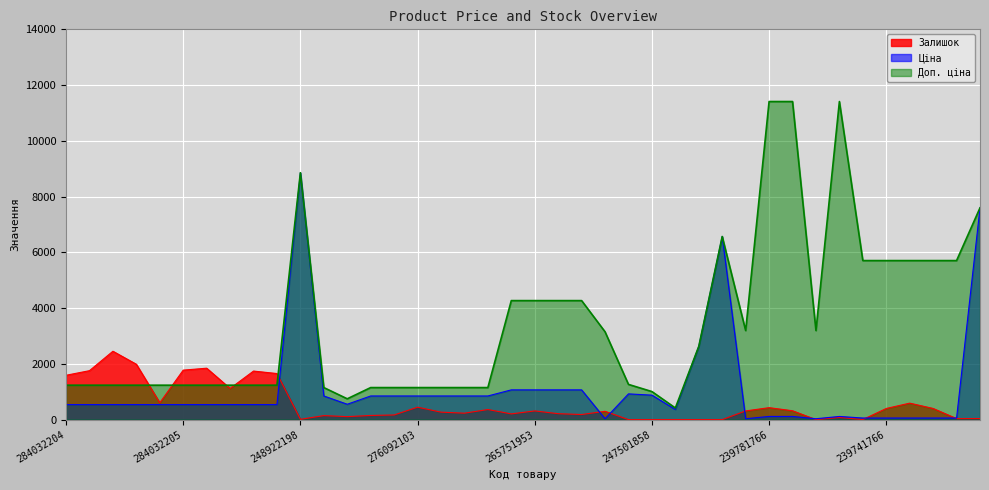

What is the value of the Доп. ціна point at the 9th from the left?

1235.4